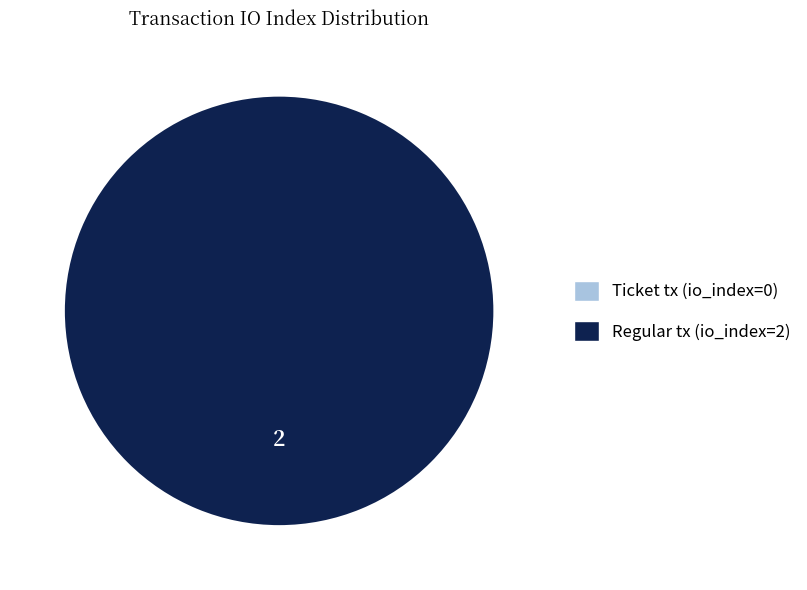

True or false: Ticket tx (io_index=0) accounts for 0% of the total.

True